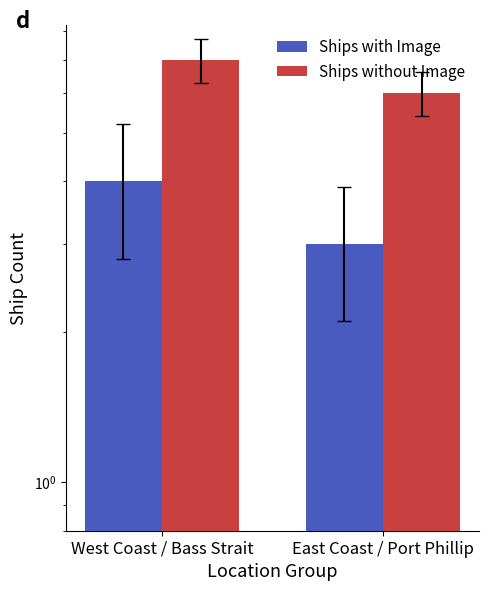

Reading left to right, transcribe all the data shown in this chart.

Ships with Image: West Coast / Bass Strait=4	East Coast / Port Phillip=3
Ships without Image: West Coast / Bass Strait=7	East Coast / Port Phillip=6